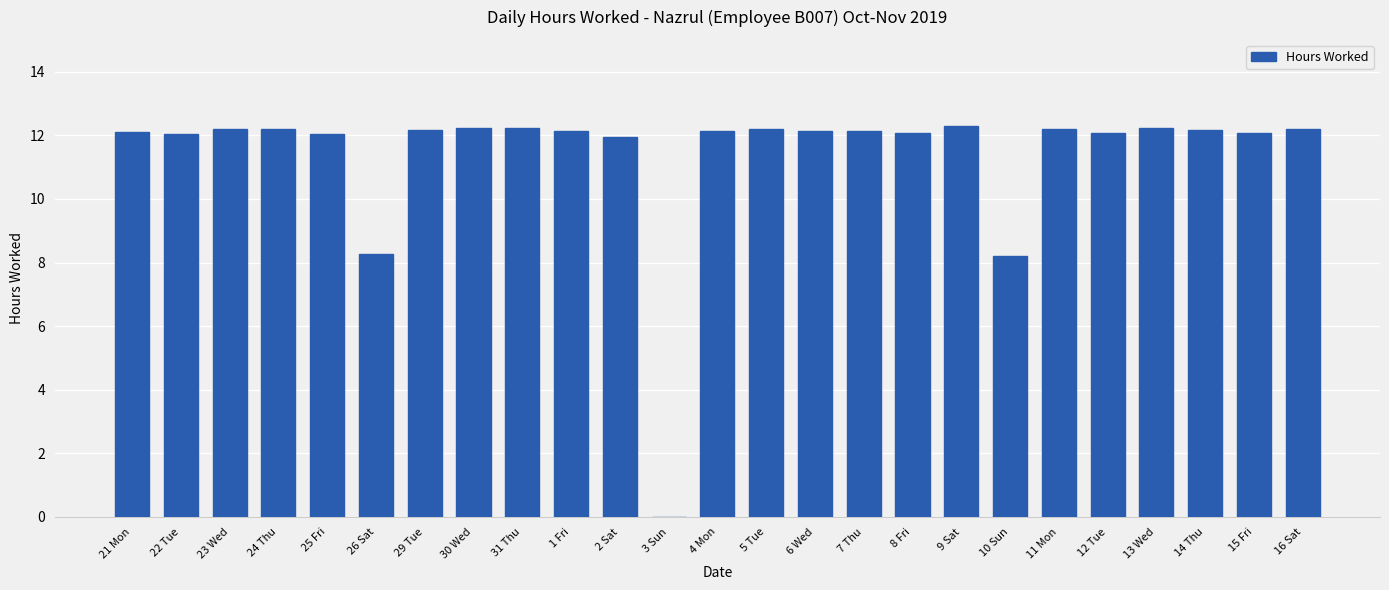

Are the bars horizontal?

No